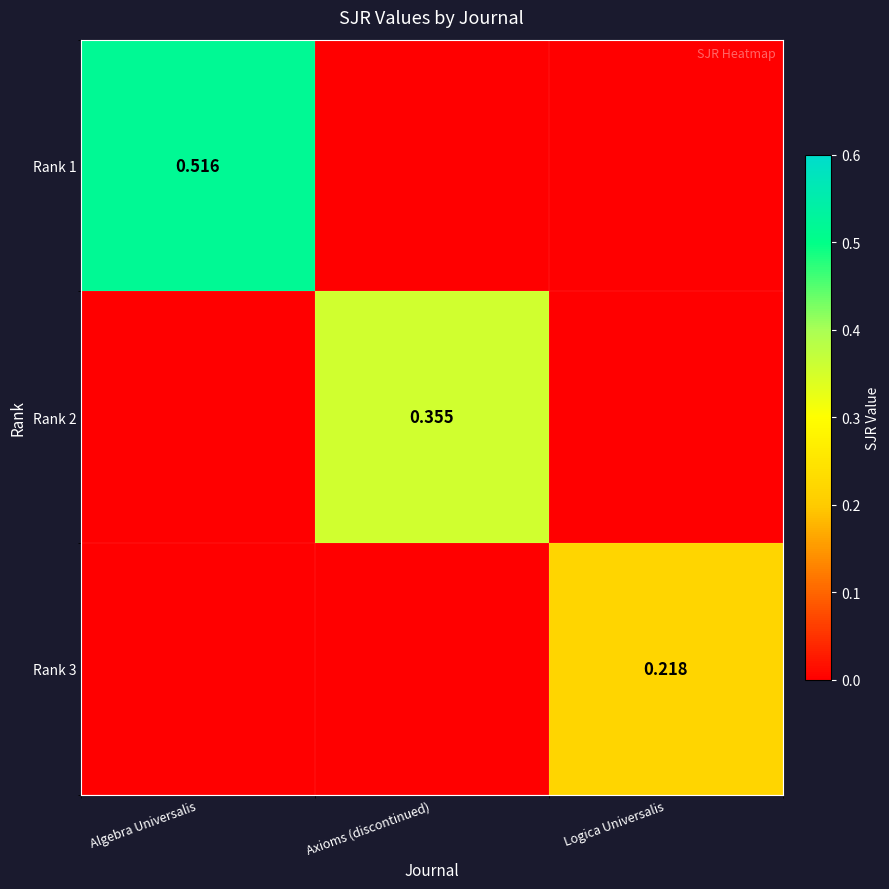

What is the spread (max minus min) of values at Axioms (discontinued)?

0.4